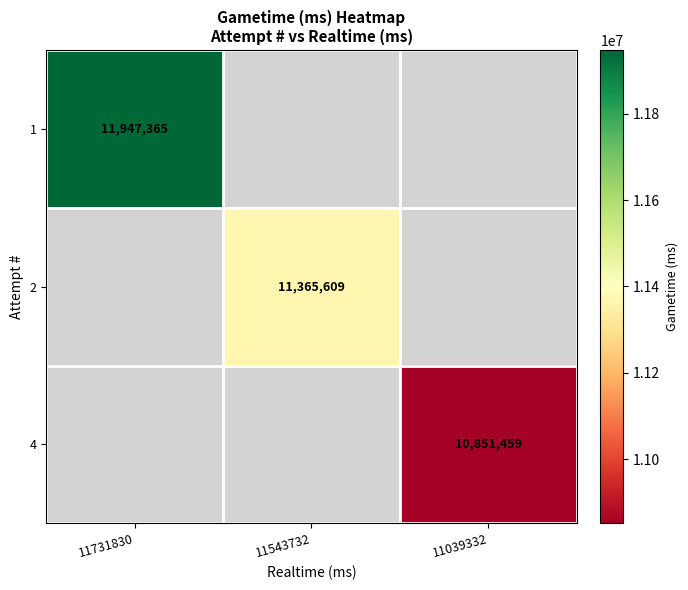

True or false: 4 has a value of 10851459 at 11039332.

True